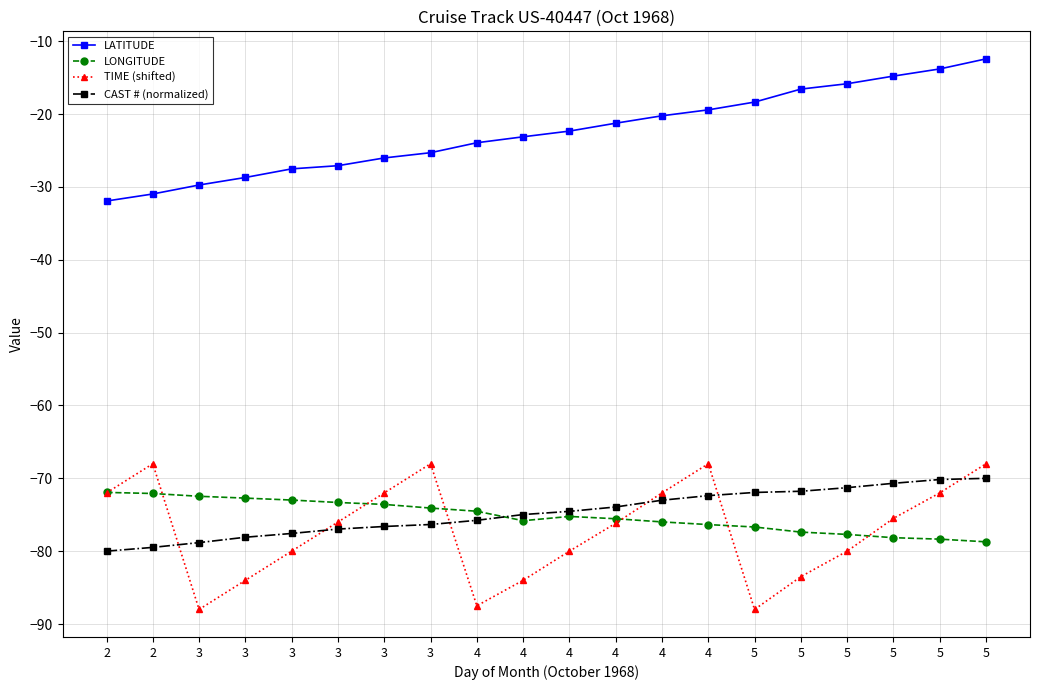

Which has a higher value, 2 or 2?

2